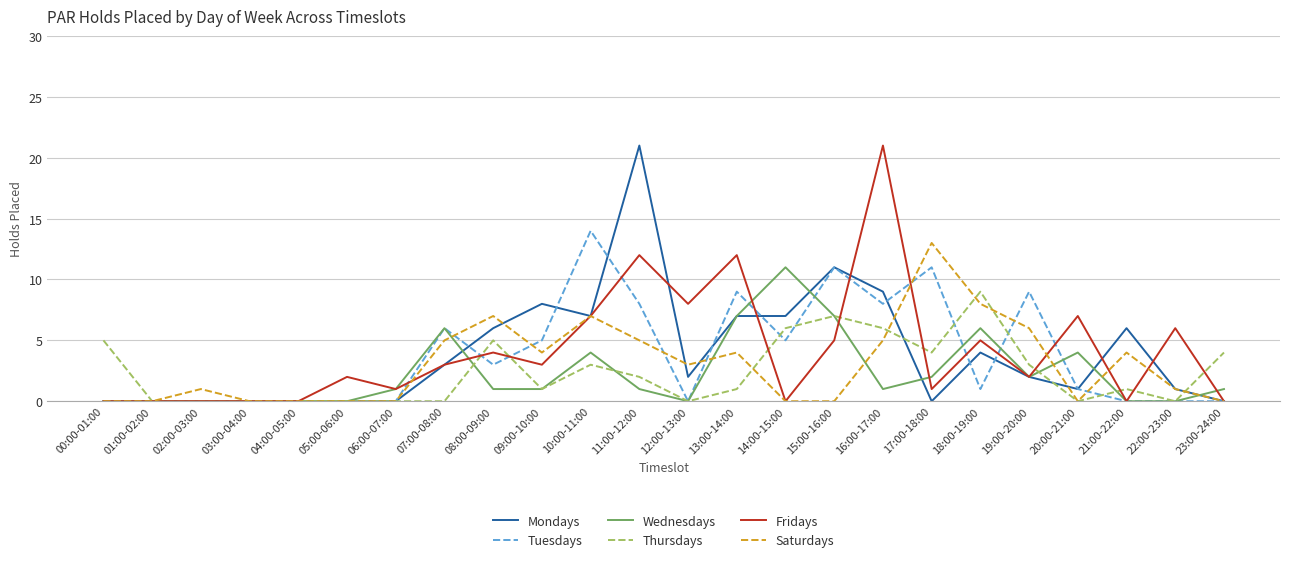

Reading left to right, extract all data points from this chart.

Mondays: 0	0	0	0	0	0	0	3	6	8	7	21	2	7	7	11	9	0	4	2	1	6	1	0
Tuesdays: 0	0	0	0	0	0	0	6	3	5	14	8	0	9	5	11	8	11	1	9	1	0	0	0
Wednesdays: 0	0	0	0	0	0	1	6	1	1	4	1	0	7	11	7	1	2	6	2	4	0	0	1
Thursdays: 5	0	0	0	0	0	0	0	5	1	3	2	0	1	6	7	6	4	9	3	0	1	0	4
Fridays: 0	0	0	0	0	2	1	3	4	3	7	12	8	12	0	5	21	1	5	2	7	0	6	0
Saturdays: 0	0	1	0	0	0	0	5	7	4	7	5	3	4	0	0	5	13	8	6	0	4	1	0